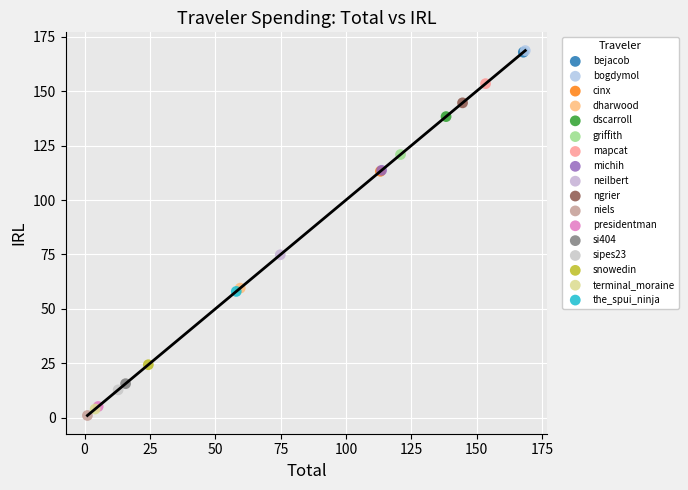

What are all the series names shown in the legend?

bejacob, bogdymol, cinx, dharwood, dscarroll, griffith, mapcat, michih, neilbert, ngrier, niels, presidentman, si404, sipes23, snowedin, terminal_moraine, the_spui_ninja